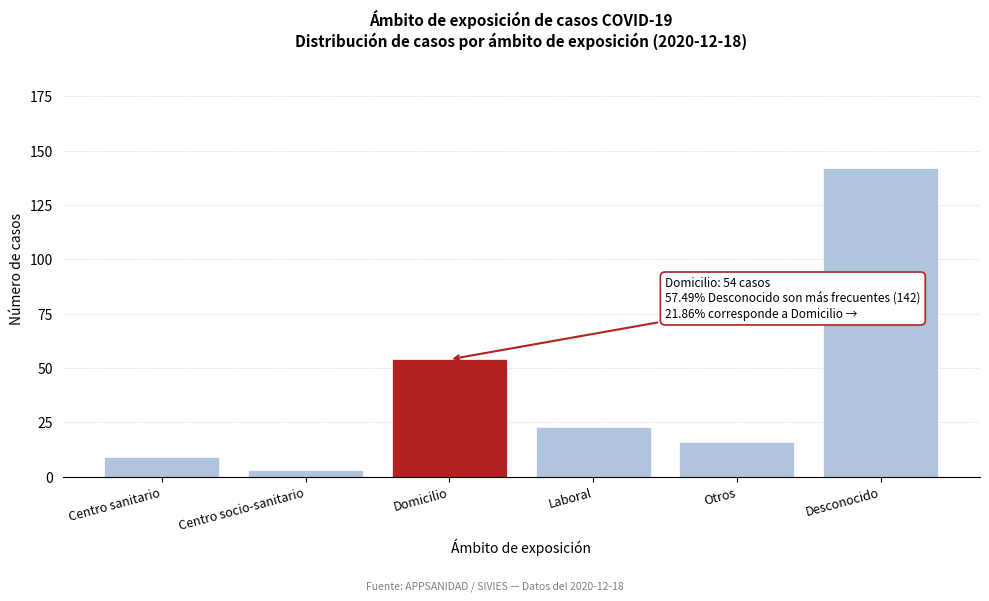

Reading left to right, extract all data points from this chart.

9	3	54	23	16	142